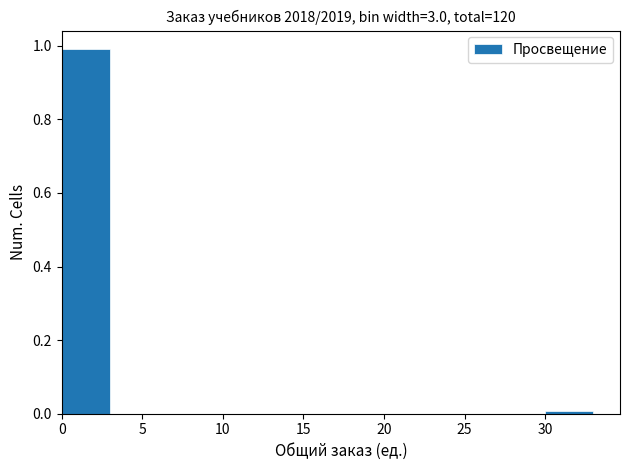

Which range on the x-axis has the tallest bar?

0 to 3